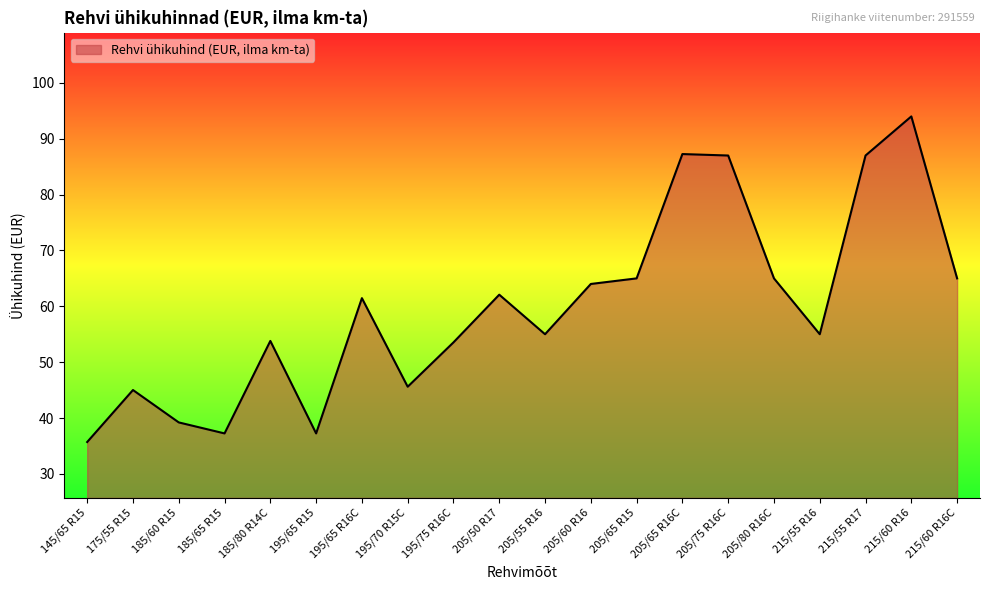

Which has a higher value, 205/60 R16 or 205/65 R15?

205/65 R15